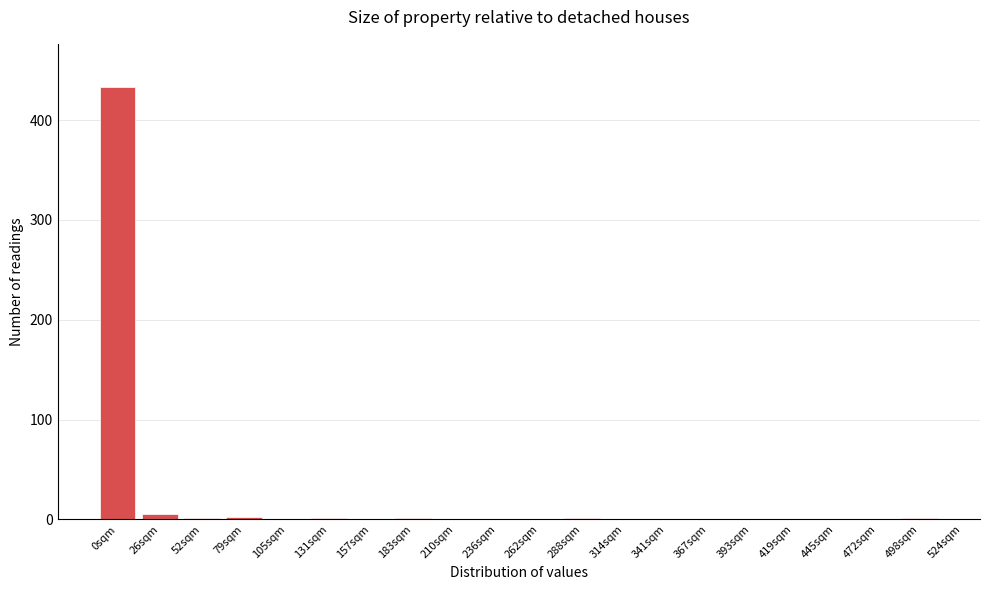

Which category has the highest value across all series?

0sqm